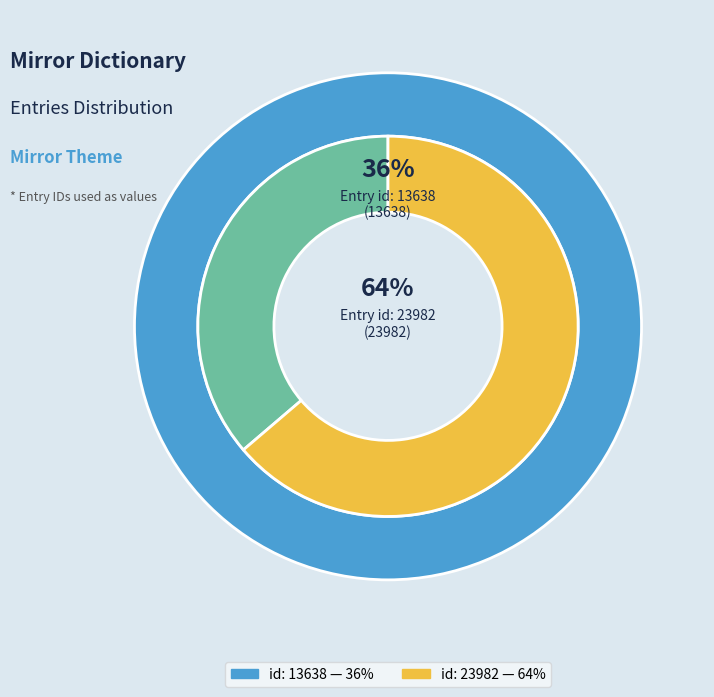

Which category has the smallest portion of the pie?

Mirror (id: 13638)